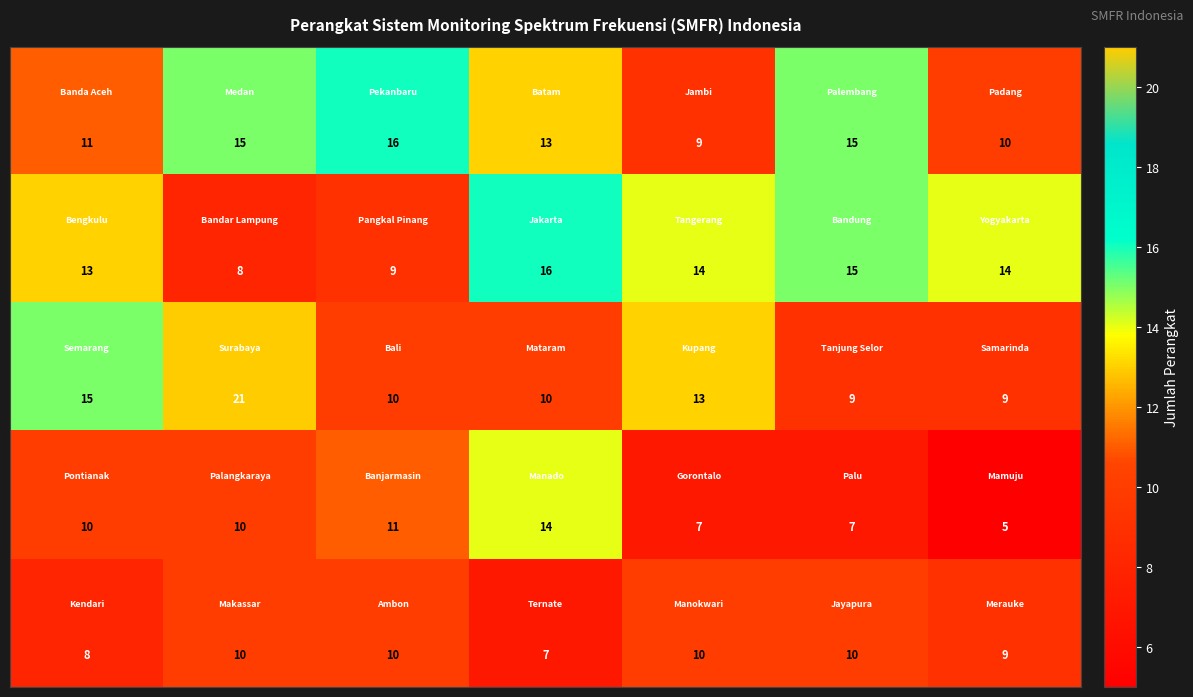

What is the maximum value shown in the chart?

21